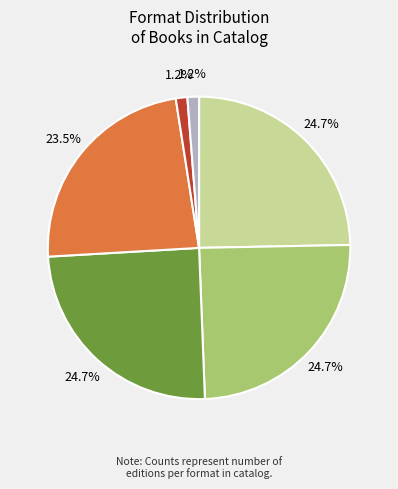

Count the number of slices in the pie.

6